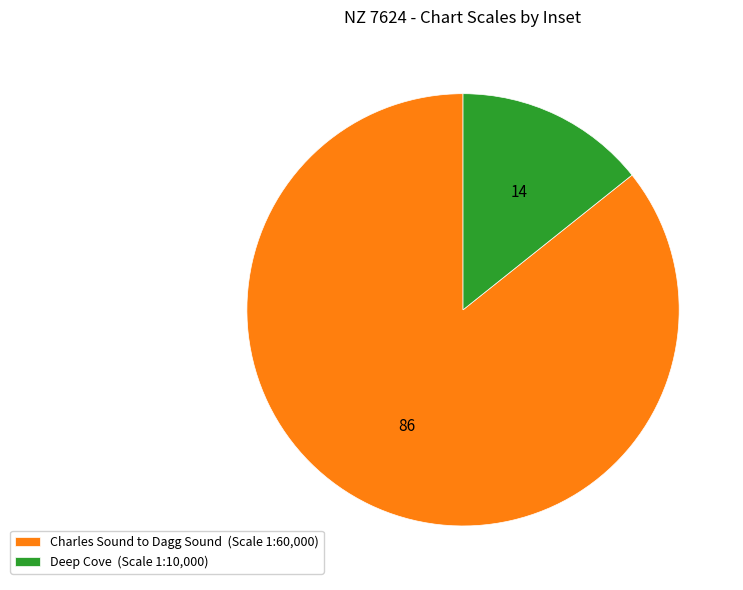

Rank the categories by value from highest to lowest.

Charles Sound to Dagg Sound, Deep Cove